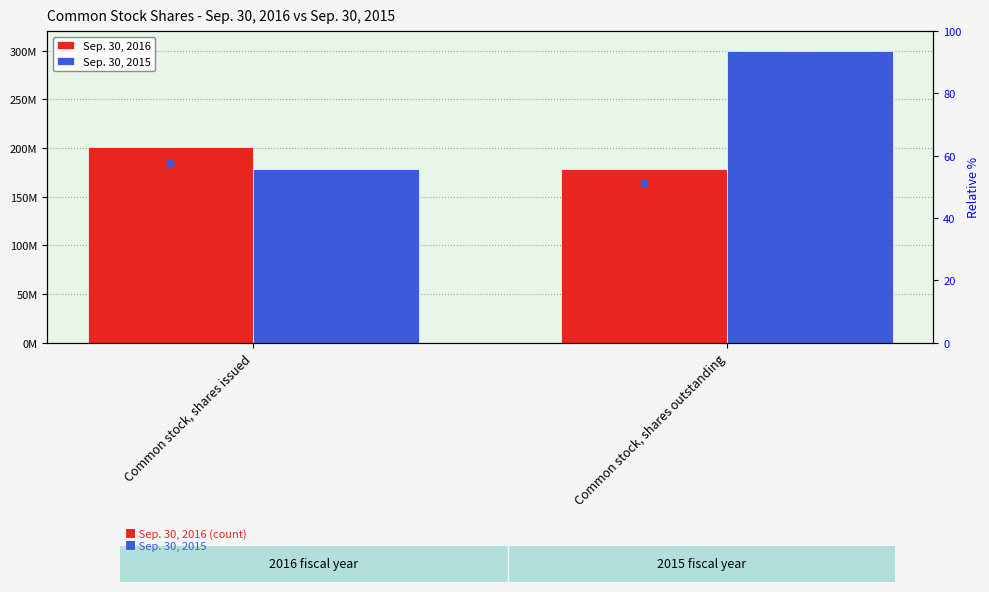

List the series in order of their overall mean, lowest first.

Sep. 30, 2016, Sep. 30, 2015